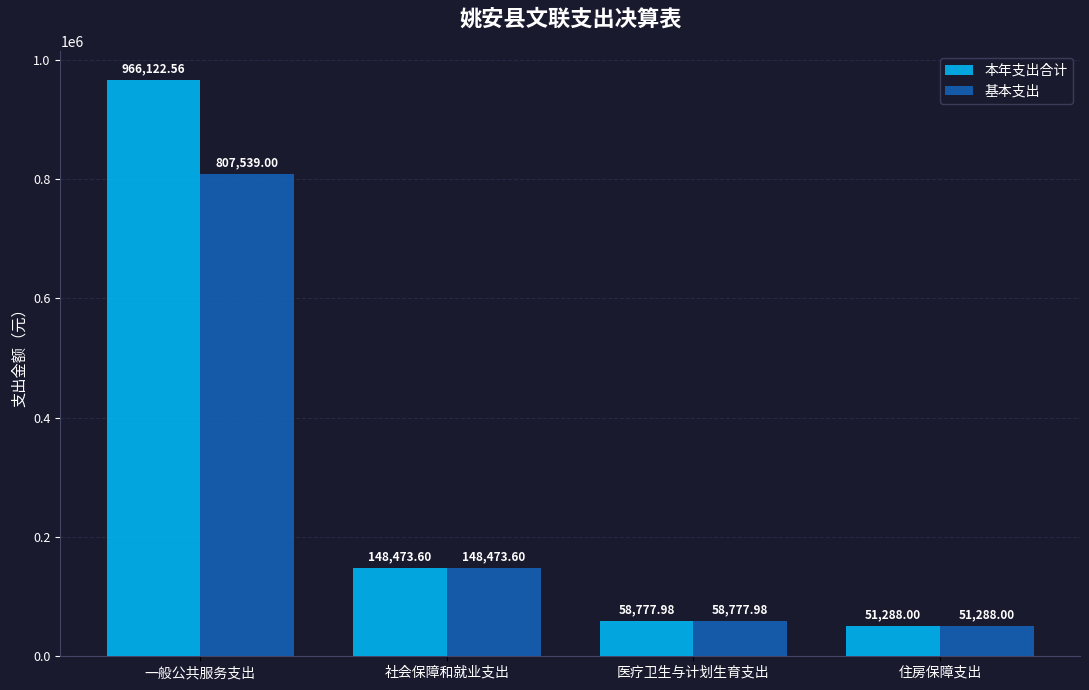

What is the label of the 2nd bar from the left?

社会保障和就业支出